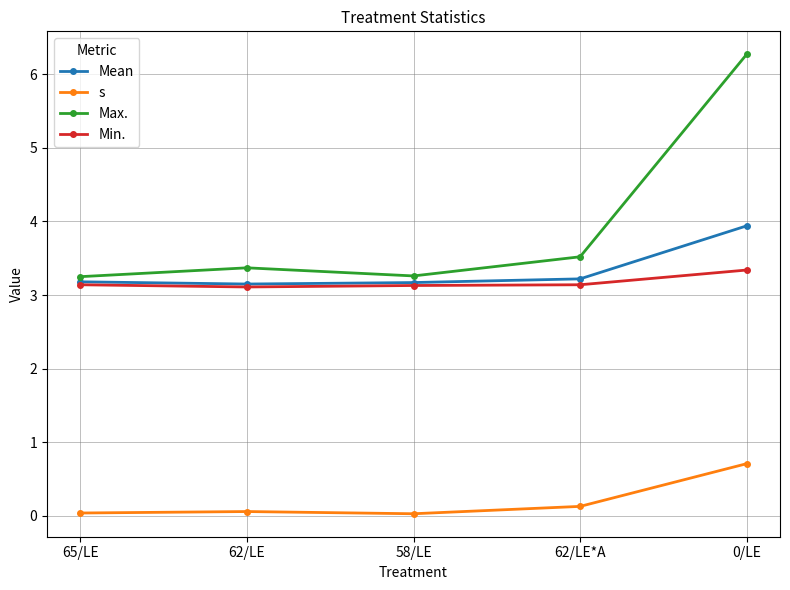

What are all the series names shown in the legend?

Mean, s, Max., Min.